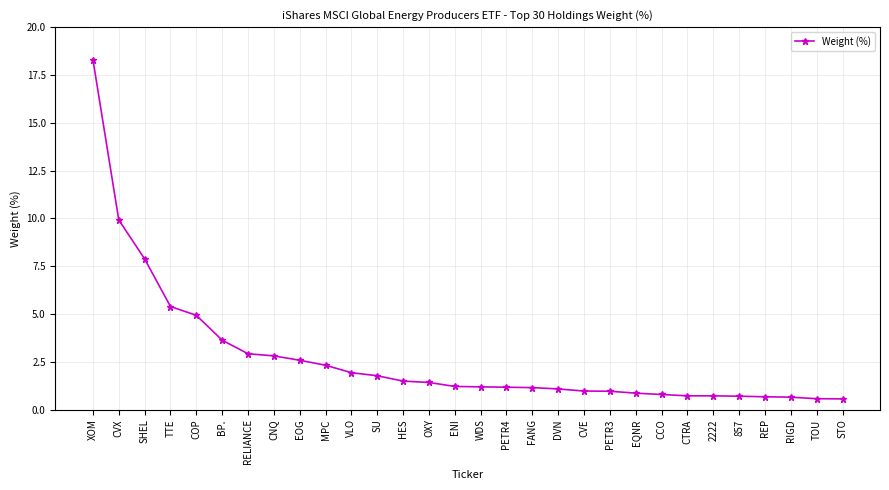

What is the maximum value shown in the chart?

18.3